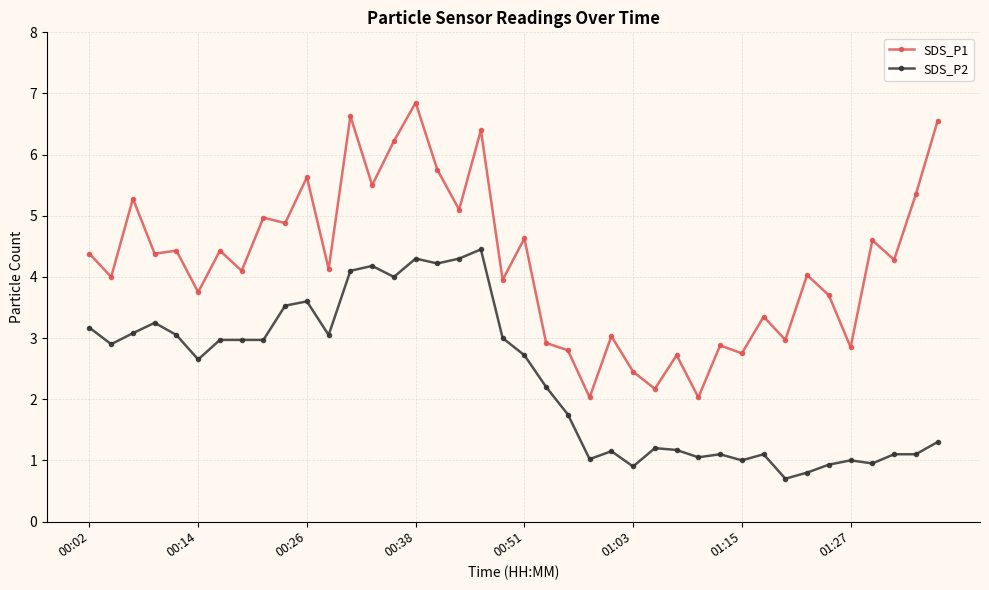

What is the smallest value displayed?

0.7